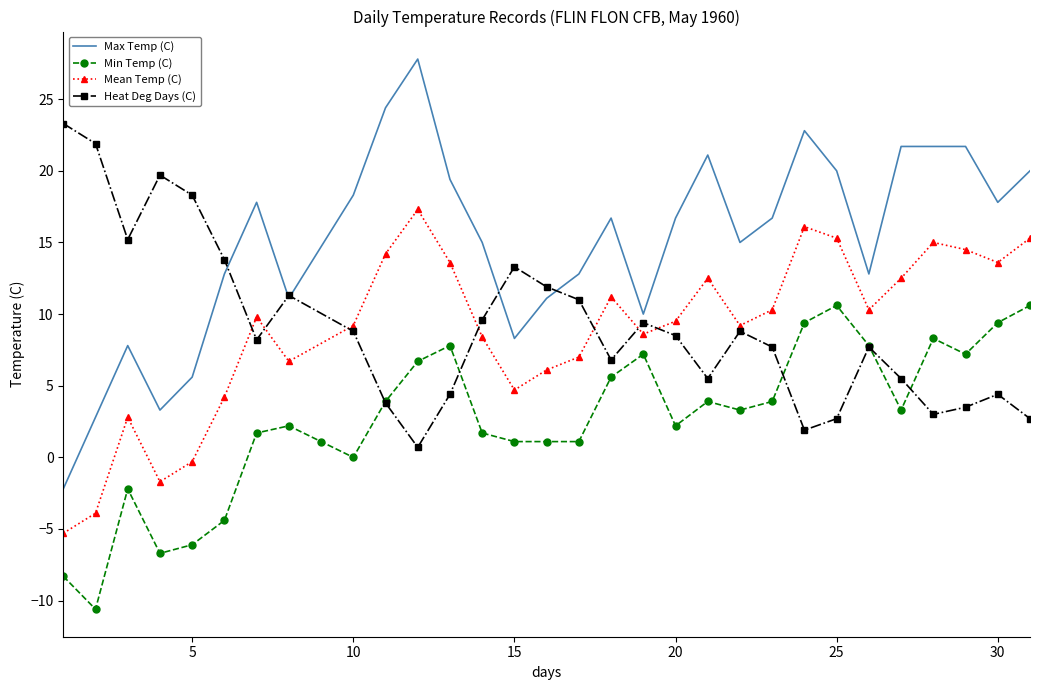

What is the highest value of the Heat Deg Days (C) series?

23.3